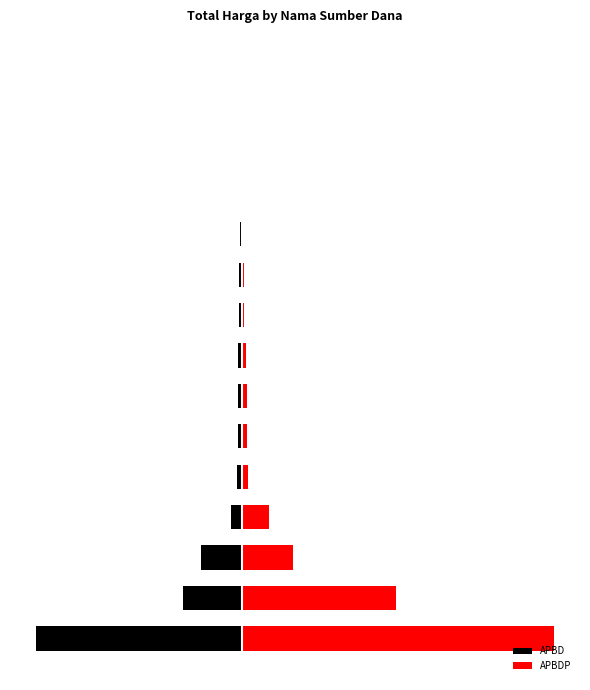

How many distinct data groups are displayed?

2